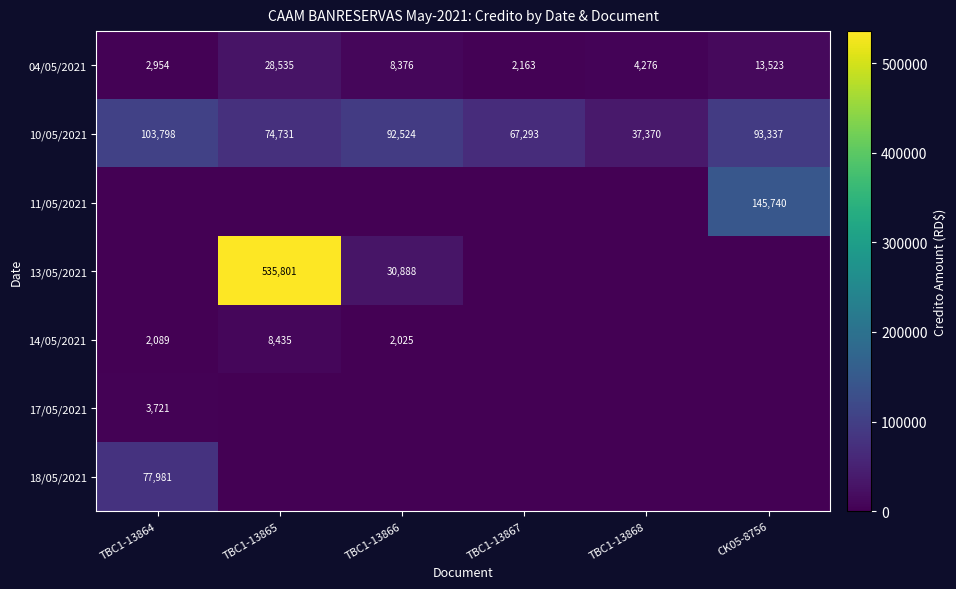

True or false: 10/05/2021 has a value of 74731 at TBC1-13865.

True